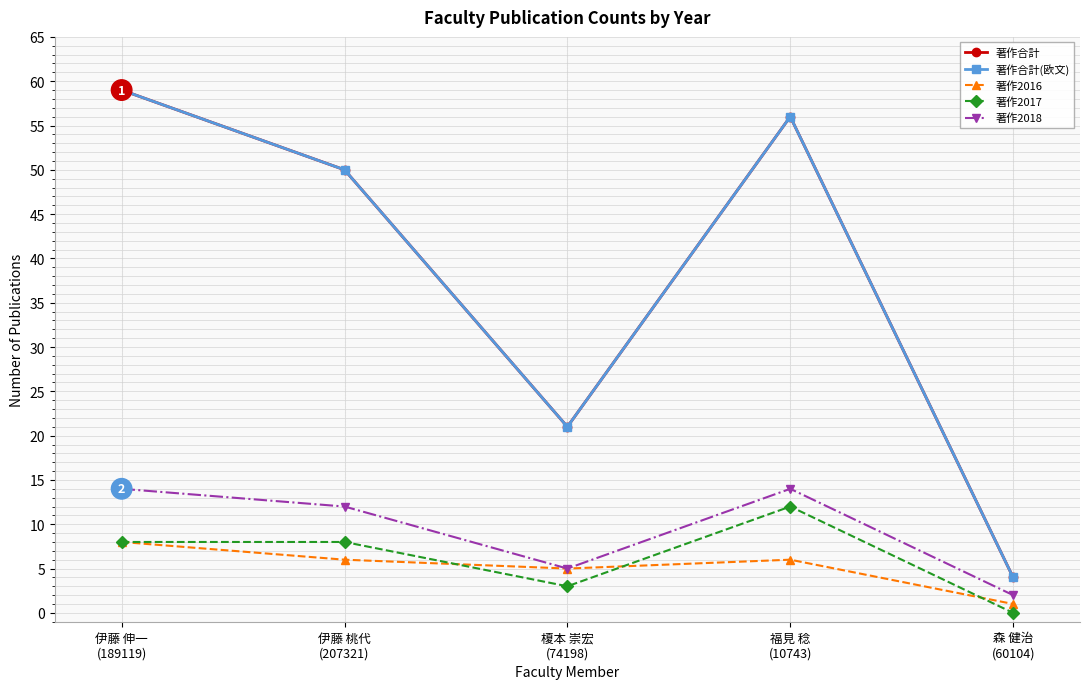

Is this an area chart (filled region under the line)?

No